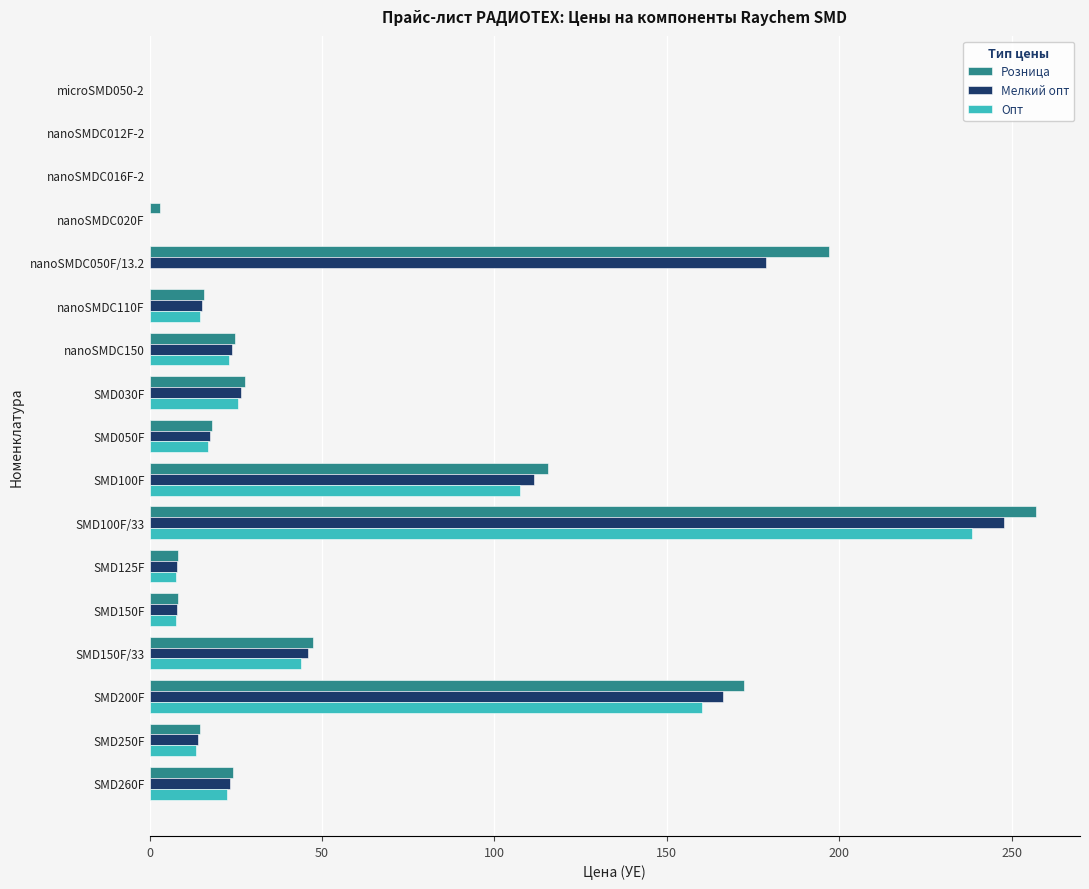

Between nanoSMDC016F-2 and nanoSMDC110F, which series saw the biggest shift?

Розница